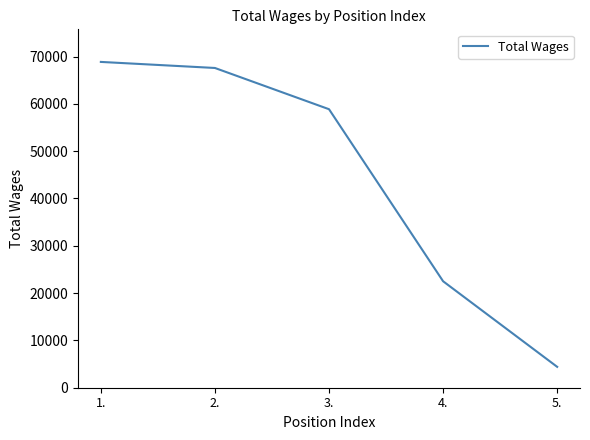

What is the difference between the values at 3. and 4.?

36368